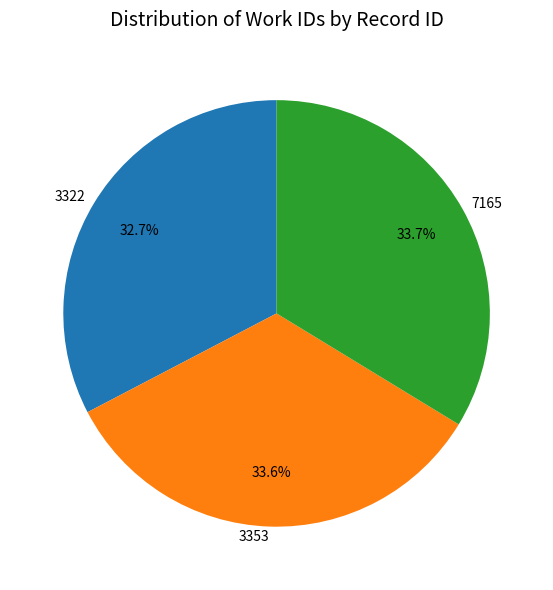

What is the smallest slice in the pie chart?

3322